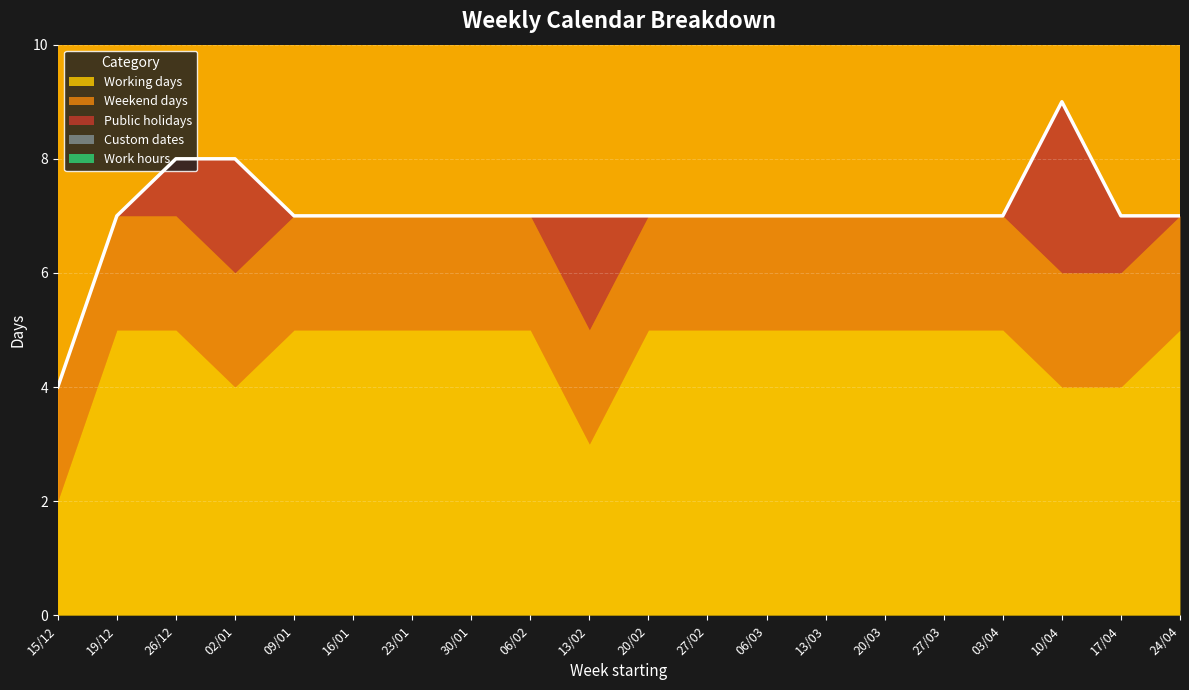

What is the label of the 9th point from the left?

06/02